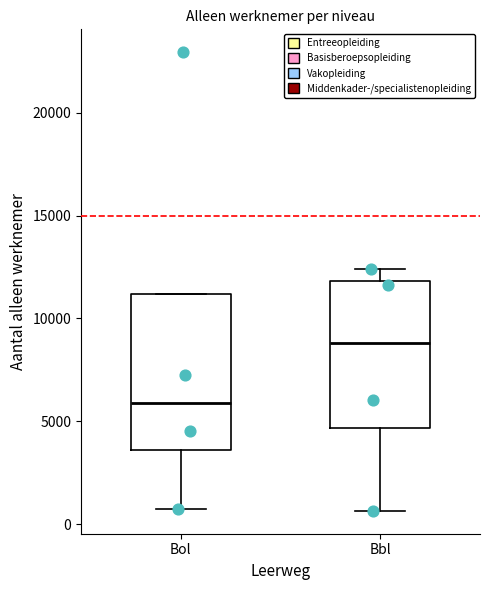

Which box has the highest median line?

Bbl